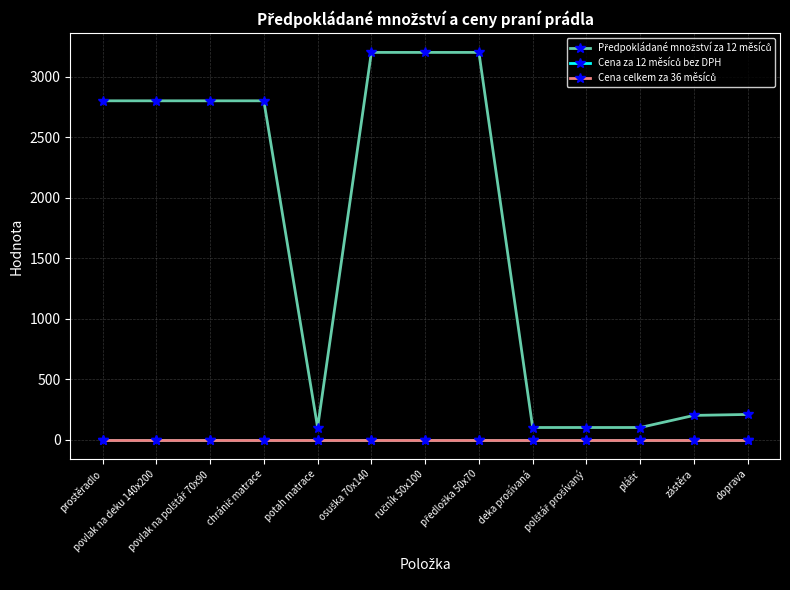

At which category is the sum across all series the highest?

osuška 70x140